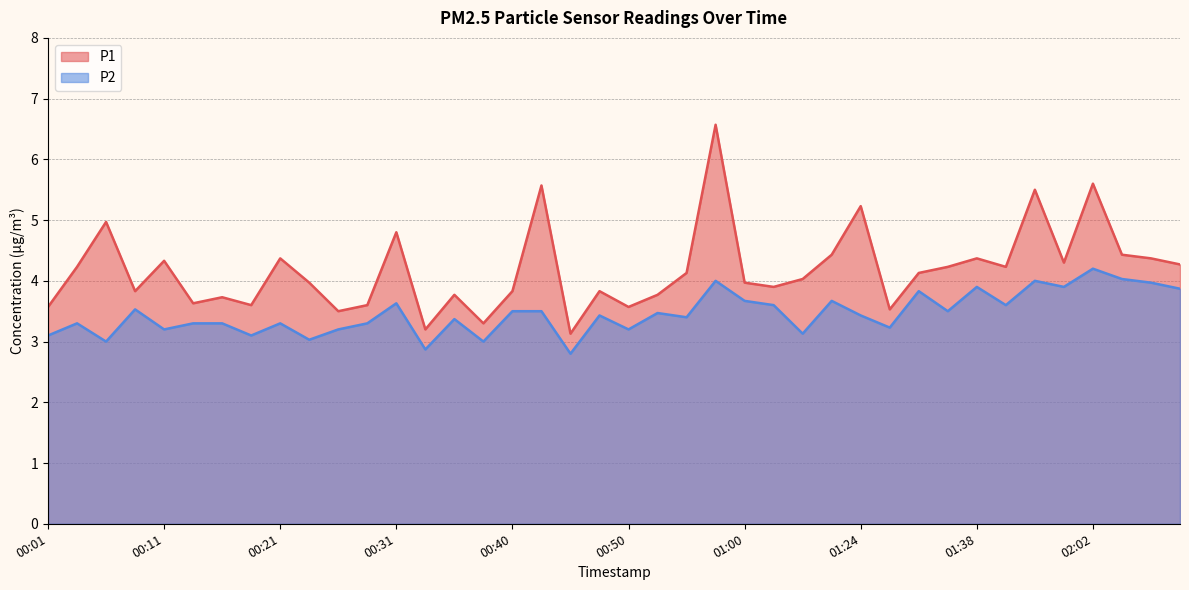

At 01:02, list the series in order from largest to smallest.

P1, P2